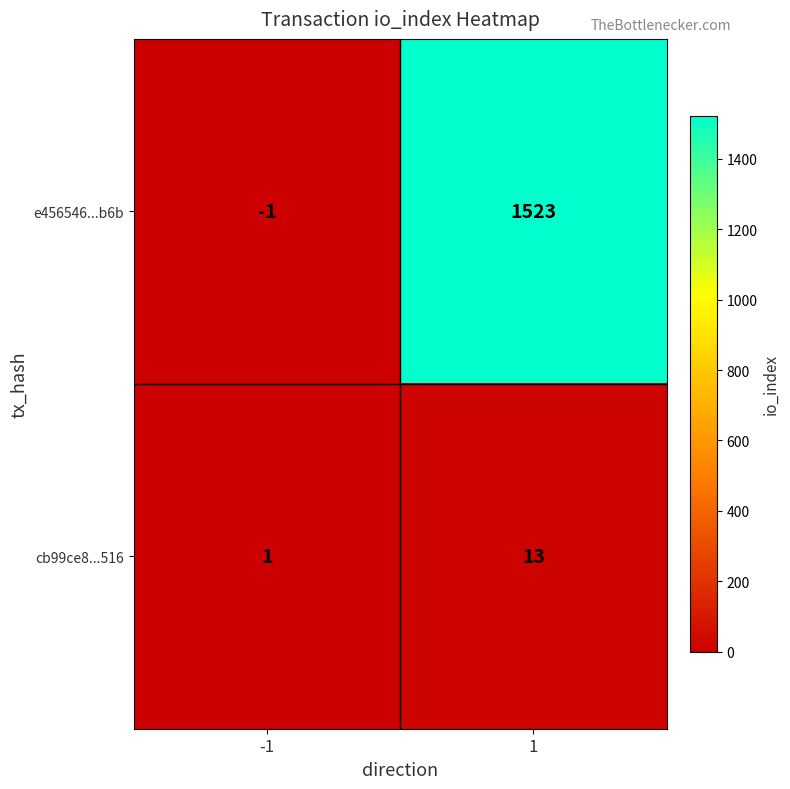

List the series in order of their peak value, lowest first.

cb99ce8...516, e456546...b6b